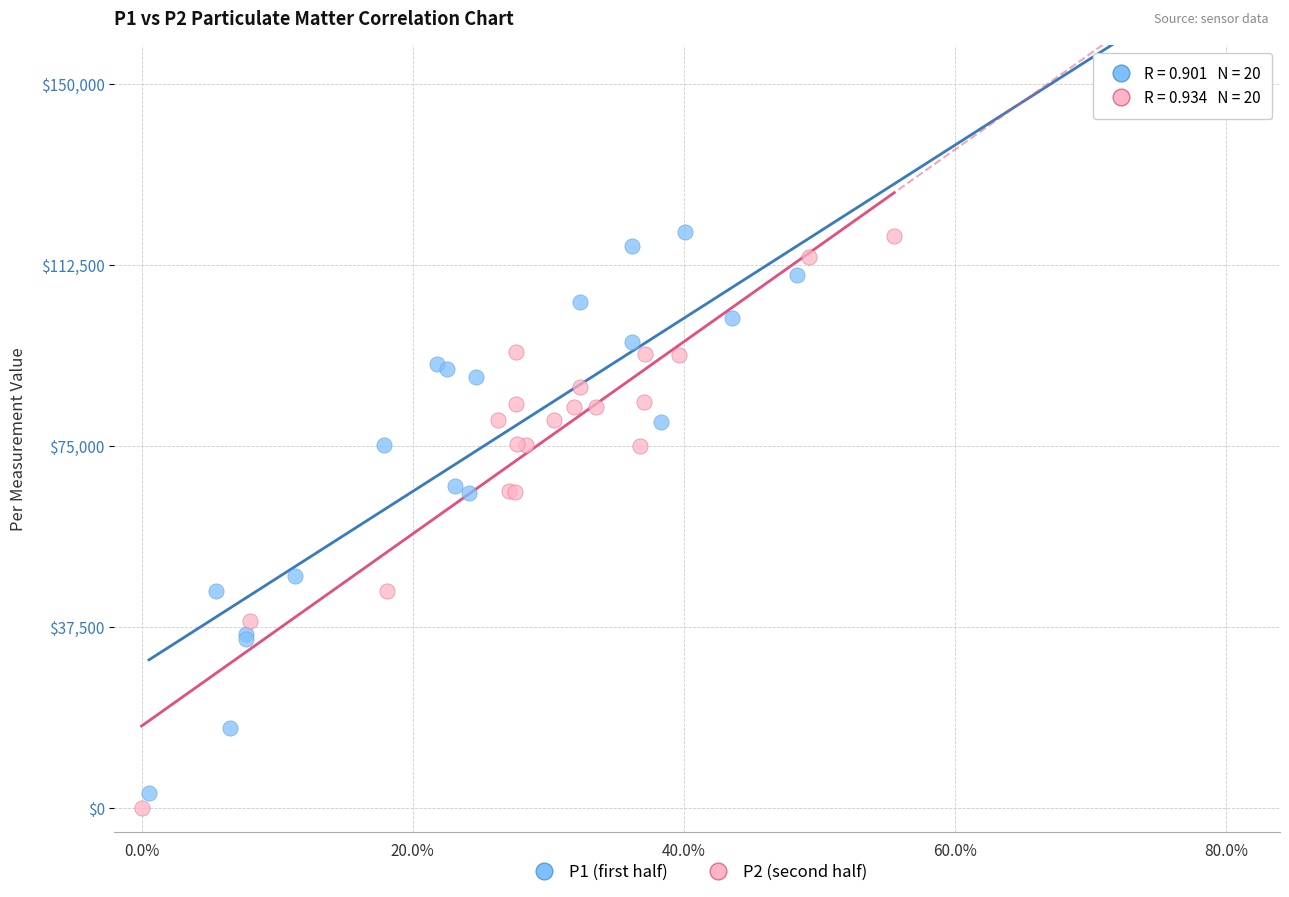

Which series contains the highest Y value?

P1 (first half)